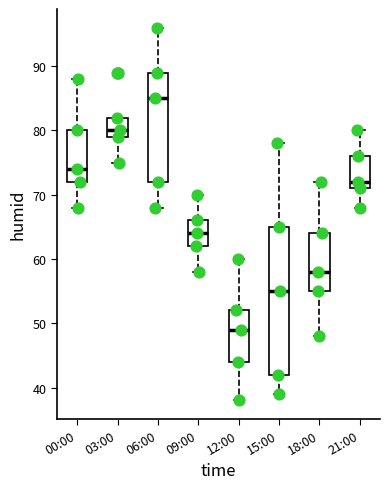

Comparing the boxes themselves (not the whiskers), which one is the tallest?

15:00